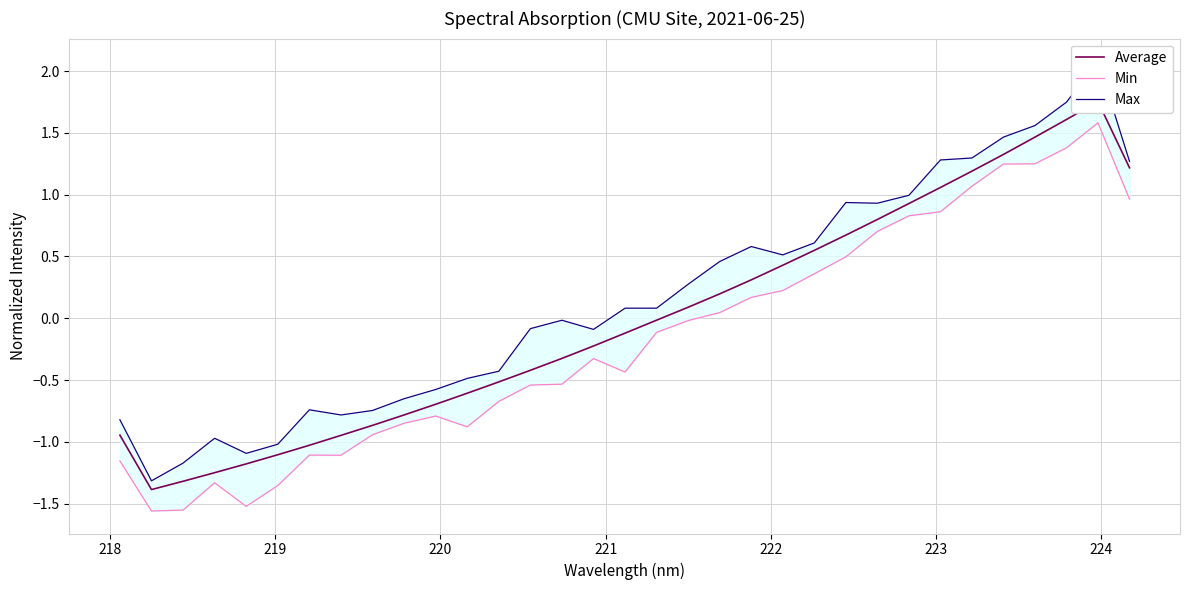

How many lines are shown in the chart?

3